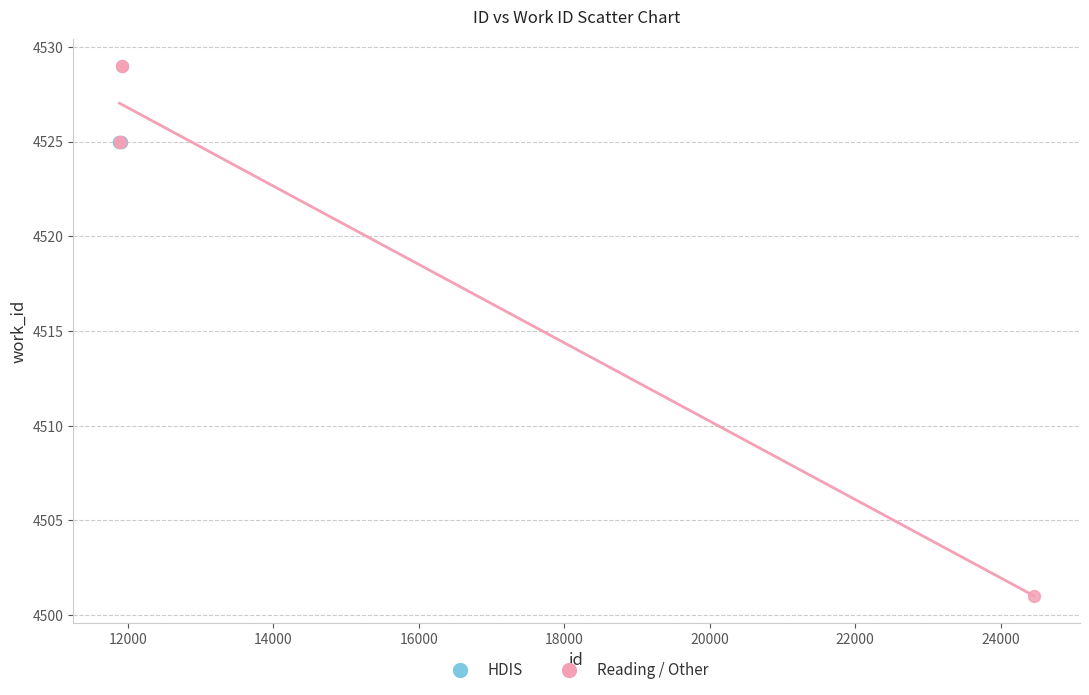

What are all the series names shown in the legend?

HDIS, Reading / Other